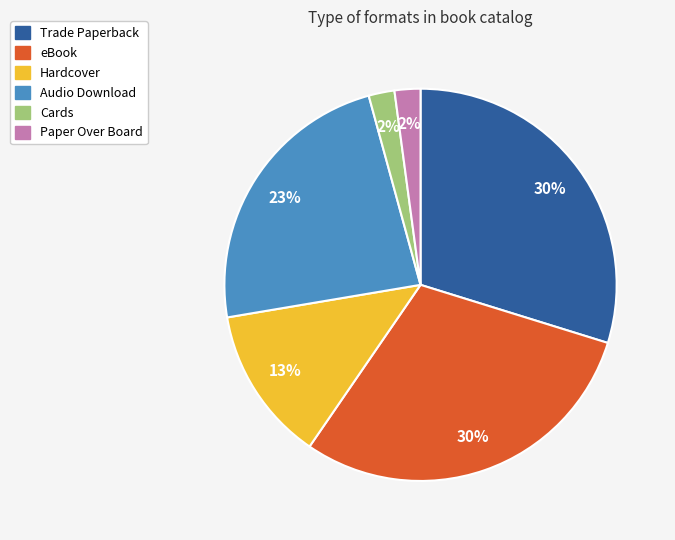

What is the ratio of the value at Audio Download to the value at eBook?

0.8